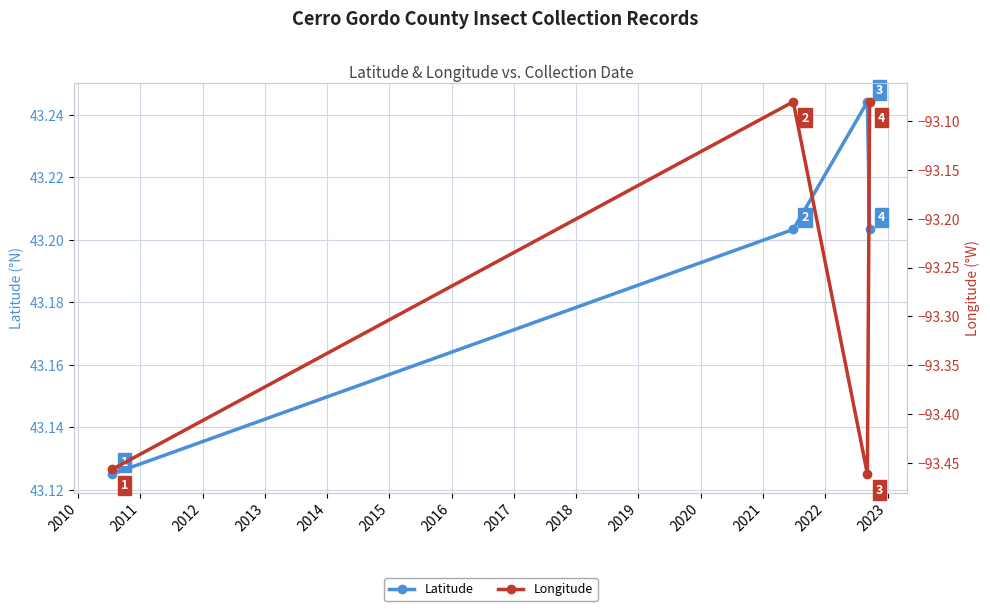

How many lines are shown in the chart?

2